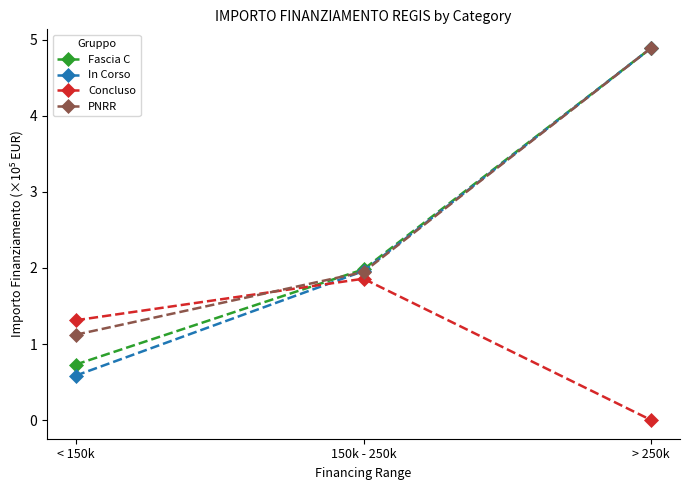

List the labels in order of In Corso value, largest first.

> 250k, 150k - 250k, < 150k